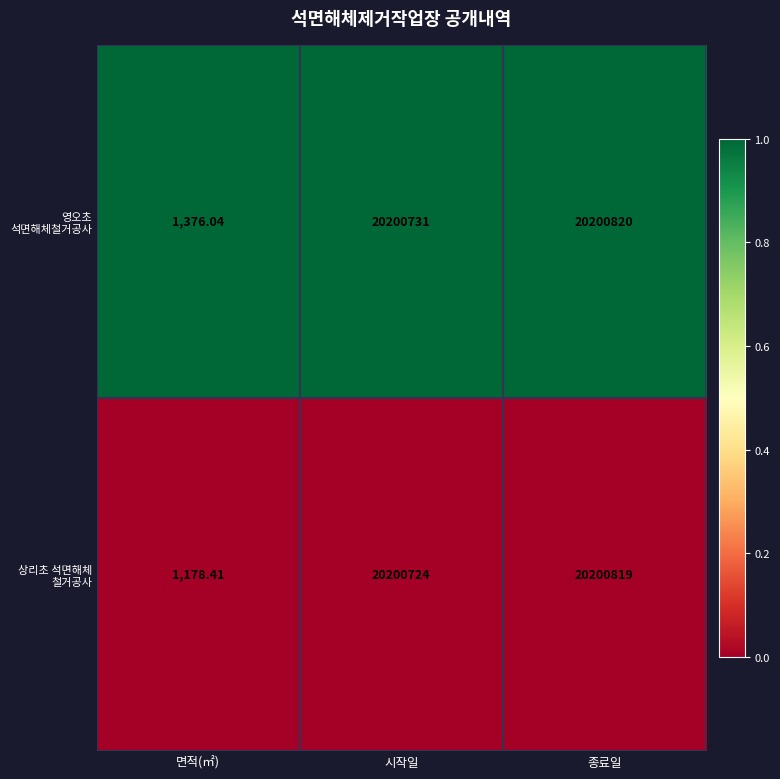

Rank the series by their maximum value, from highest to lowest.

영오초 석면해체철거공사, 상리초 석면해체 철거공사